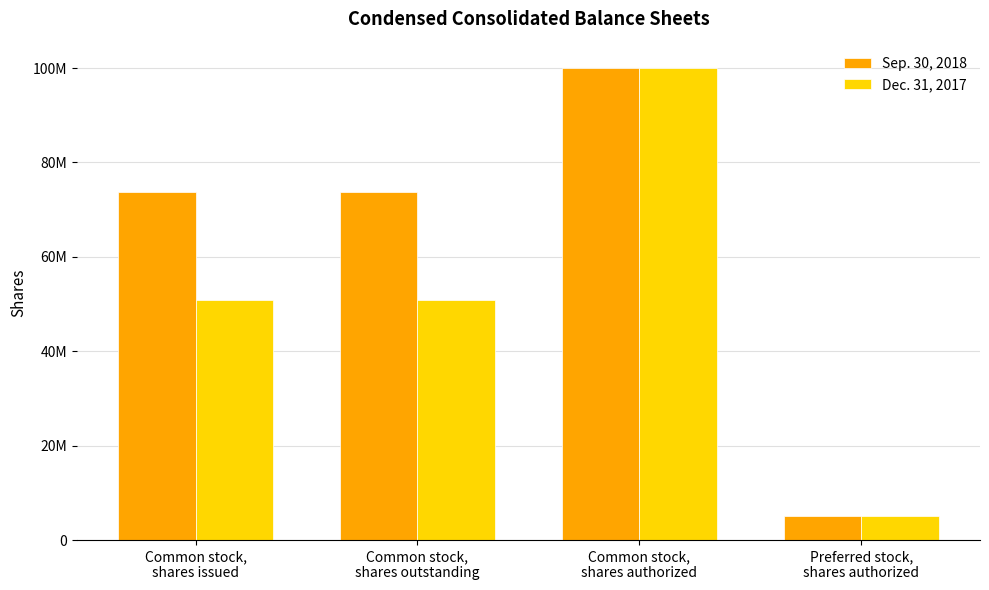

List the series in order of their overall mean, lowest first.

Dec. 31, 2017, Sep. 30, 2018